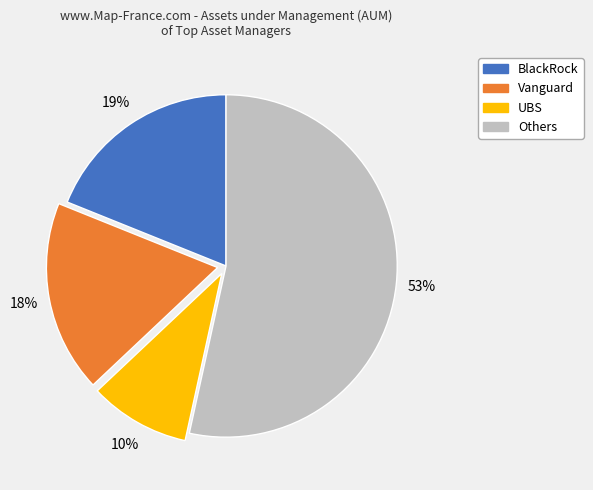

Is there any slice that represents more than half of the pie?

Yes